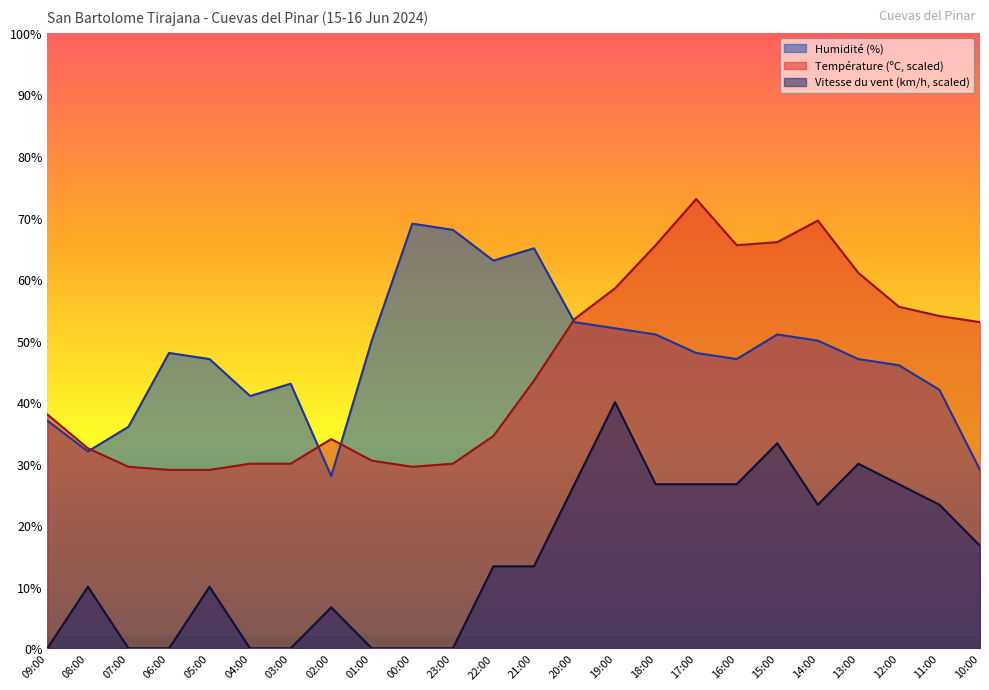

What is the label of the 1st point from the right?

10:00